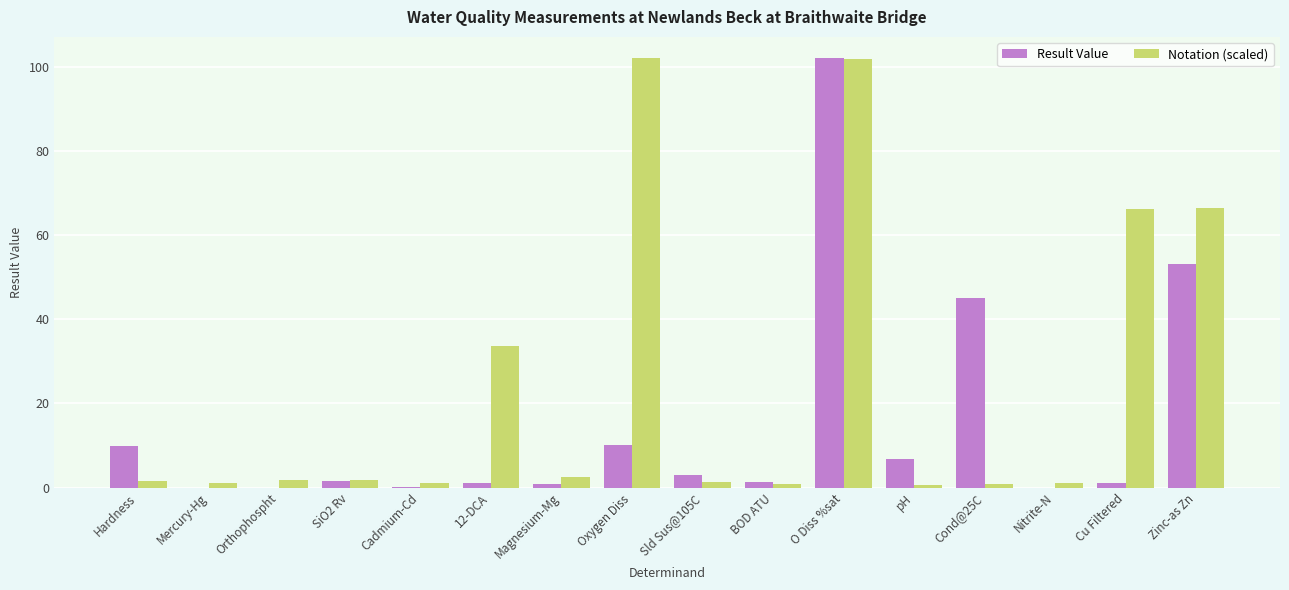

What is the spread (max minus min) of values at Cu Filtered?

65.2